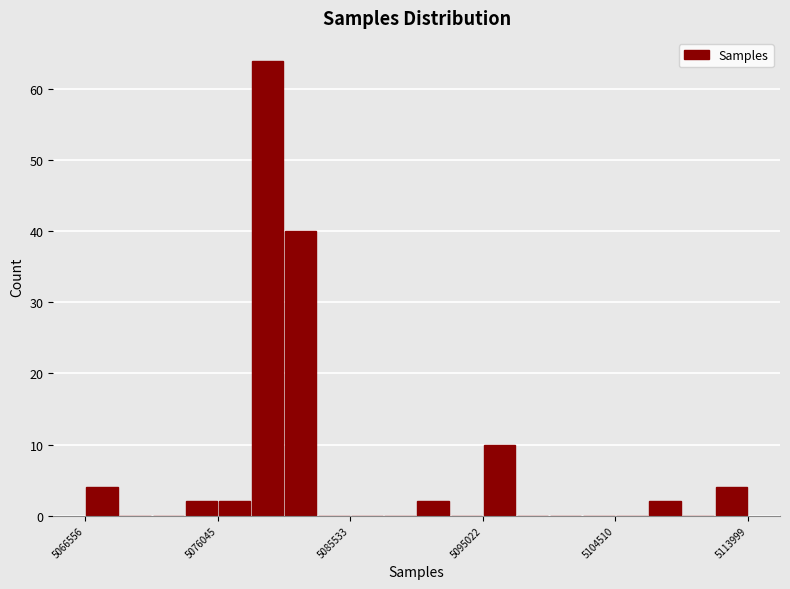

Read against the x-axis, roughly where is the centre of the tallest bar?

5080000